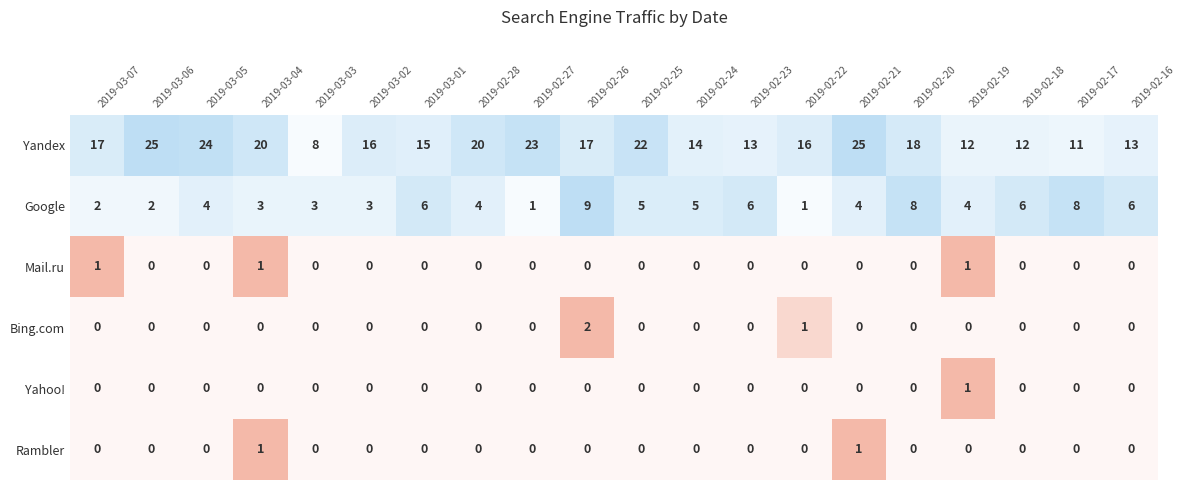

What is the highest value of the Bing.com series?

2